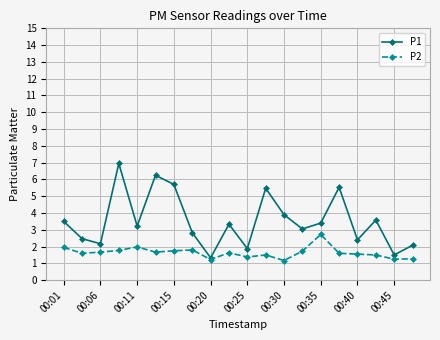

Which series has the largest total across all categories?

P1